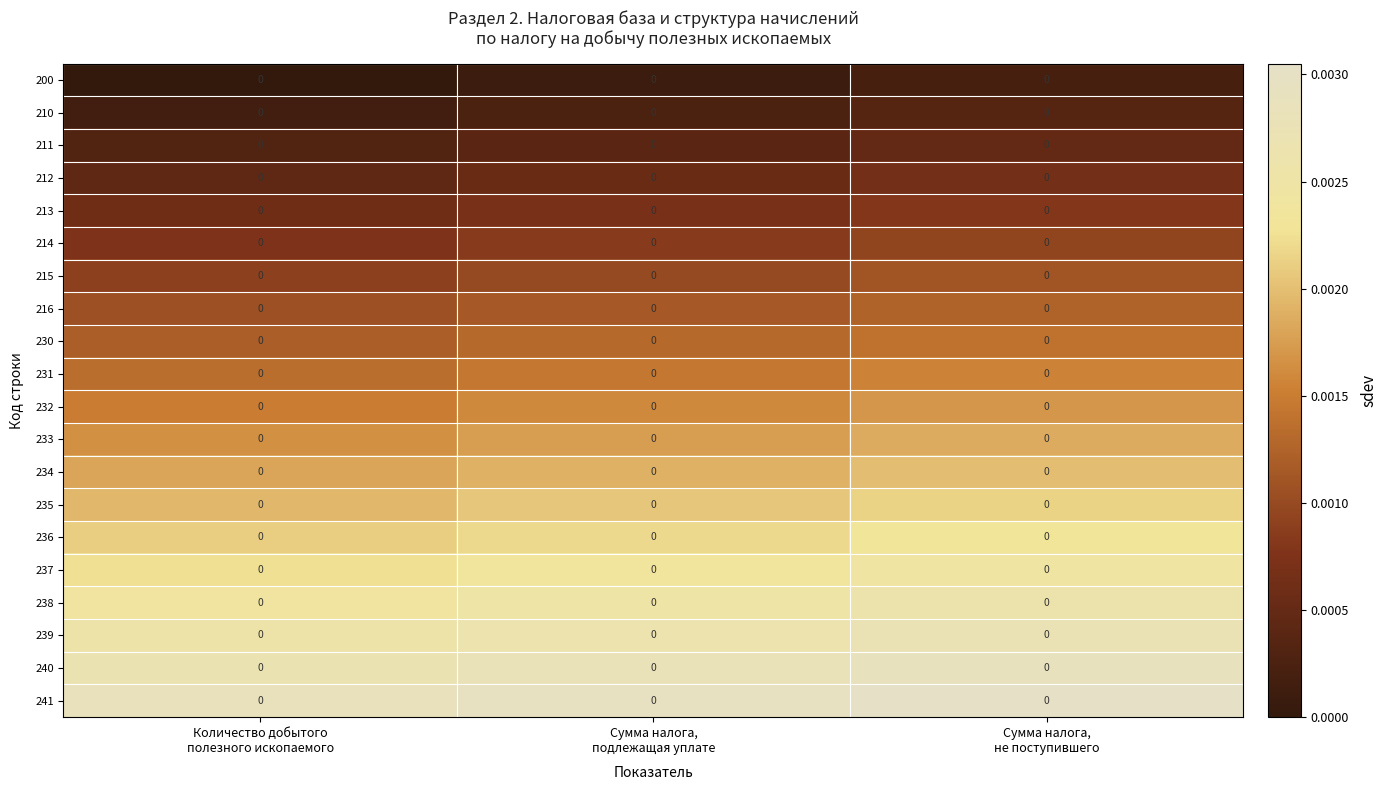

True or false: 238 has a value of 0.0 at Сумма налога, подлежащая уплате.

False